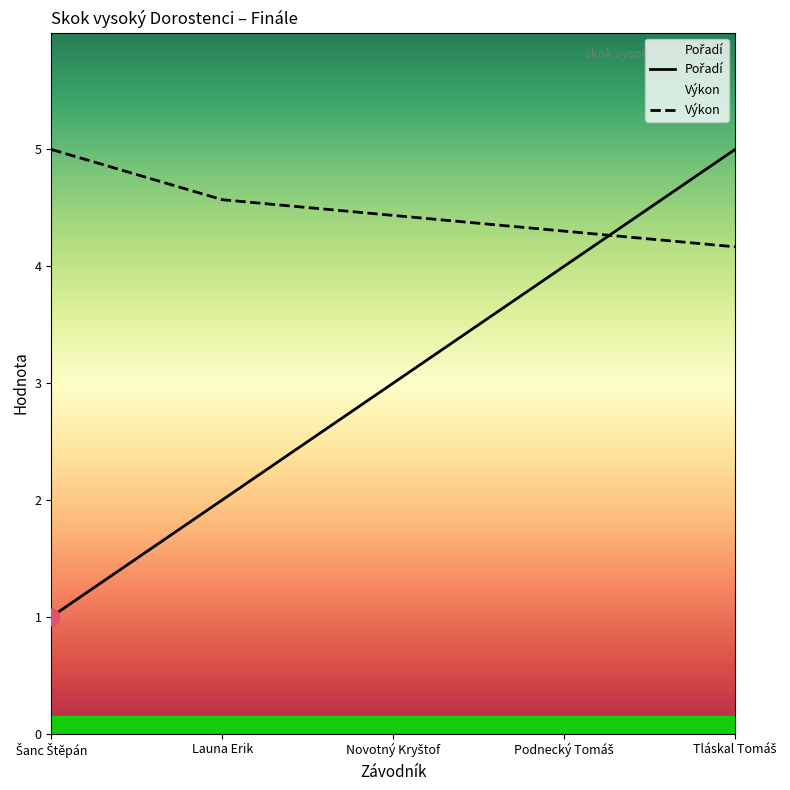

Is the value of Výkon at Podnecký Tomáš greater than the value of Pořadí at Šanc Štěpán?

Yes